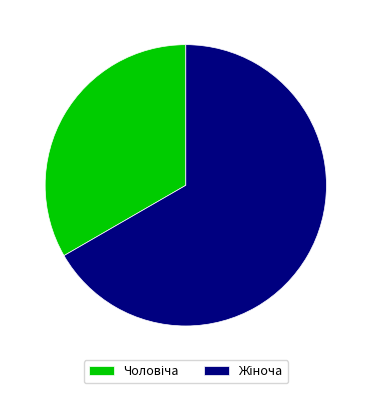

Is there a majority slice in this chart?

Yes